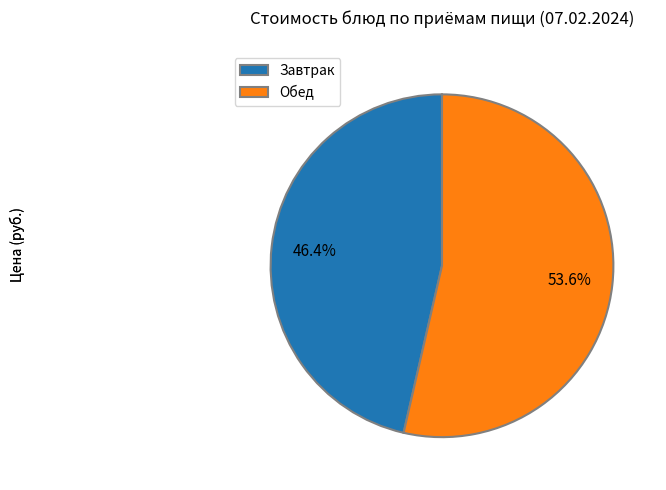

What is the smallest slice in the pie chart?

Завтрак